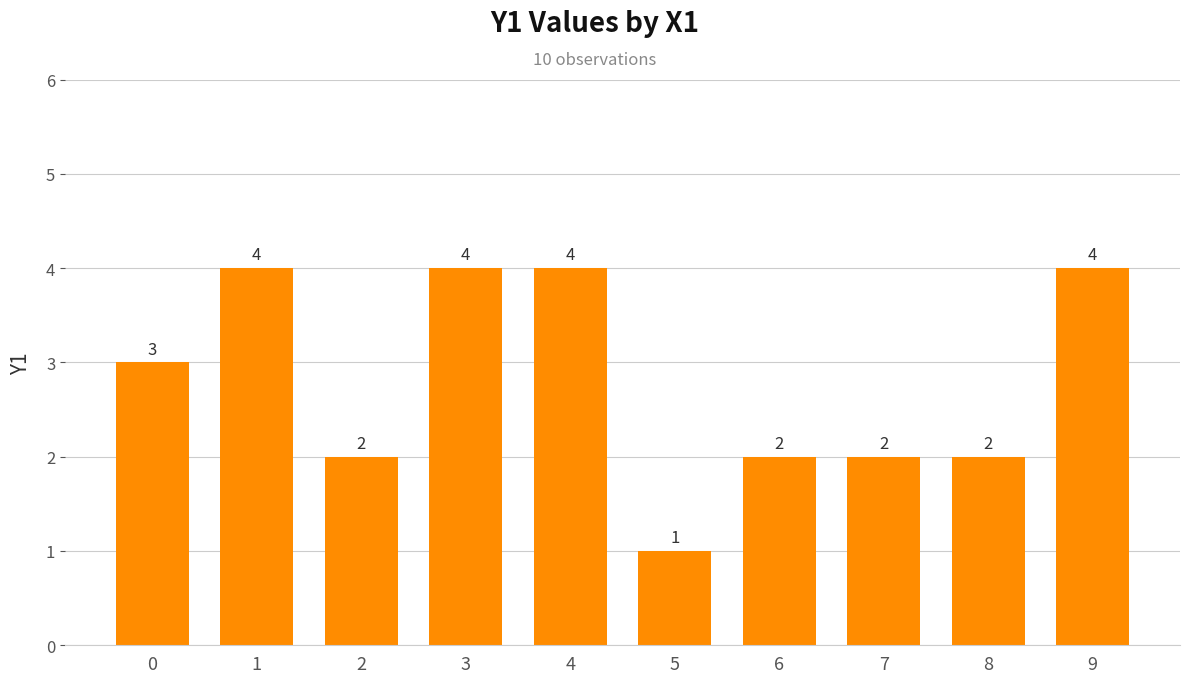

Reading right to left, list all the values displayed in this chart.

4	2	2	2	1	4	4	2	4	3